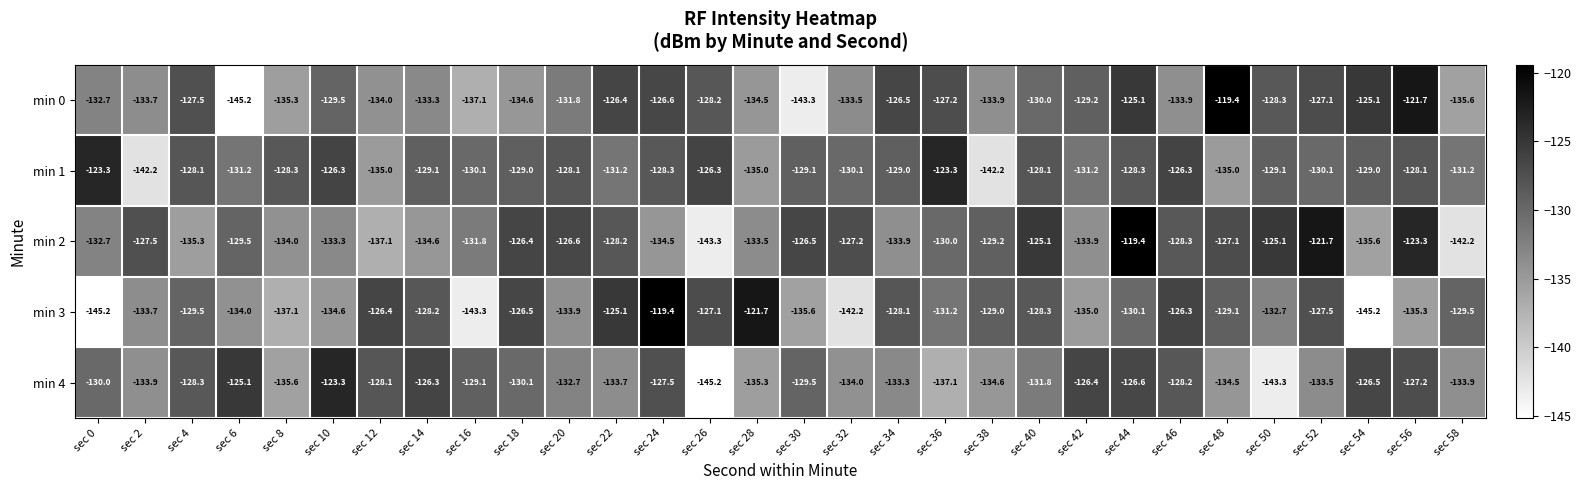

At which category is the sum across all series the highest?

sec 44